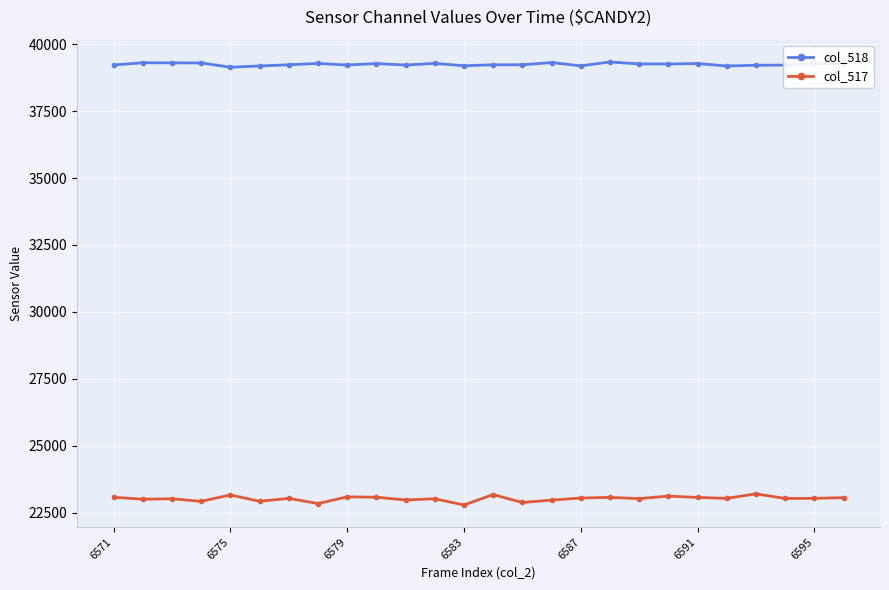

What are all the series names shown in the legend?

col_518, col_517